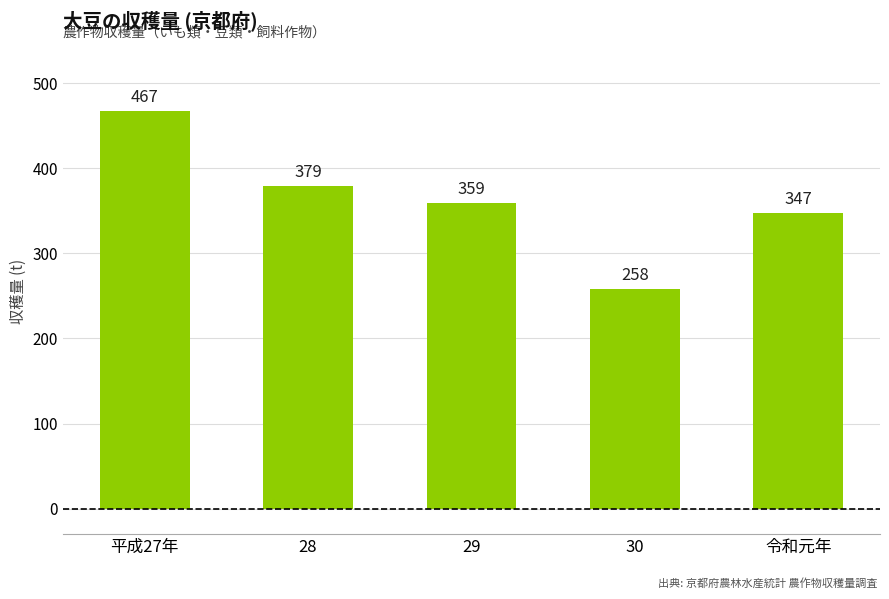

The chart shows a value of 258 at 30. True or false?

True